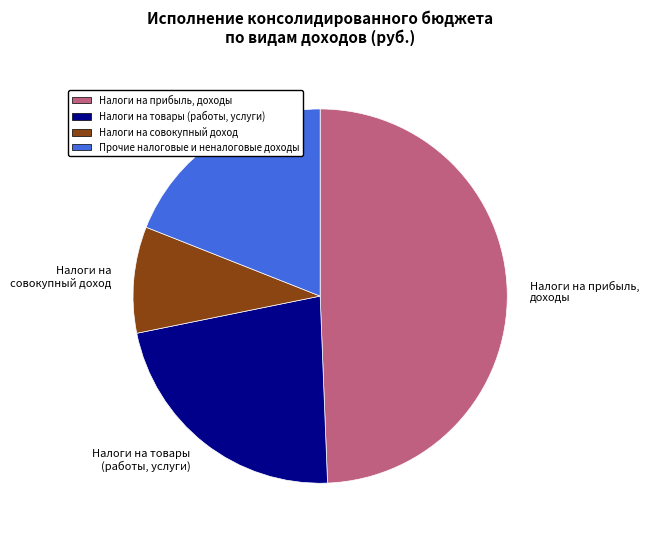

Does Налоги на совокупный доход account for over 50% of the chart?

No